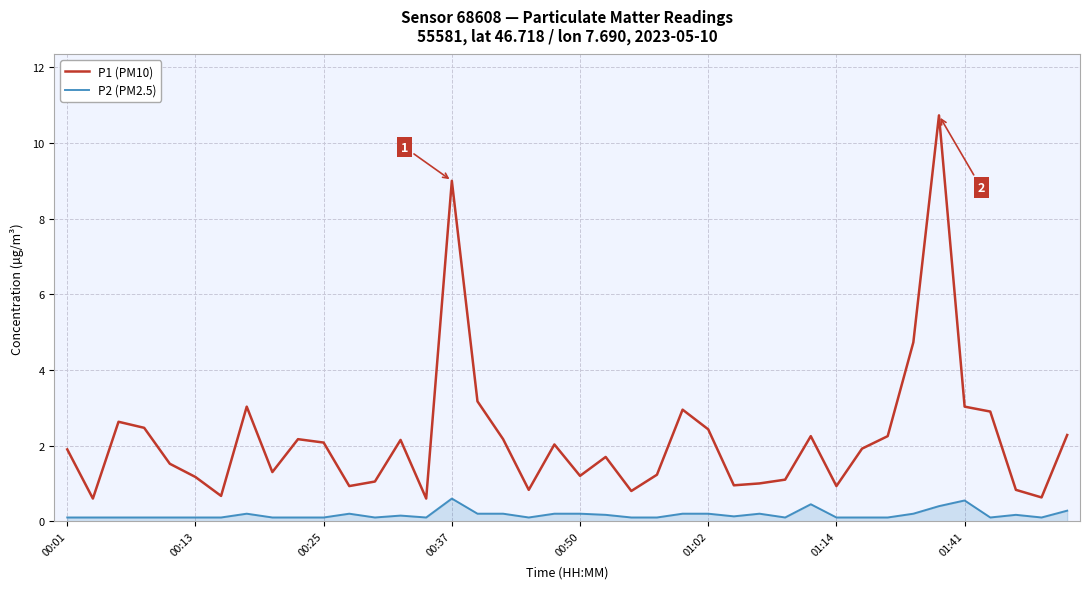

Which series has the largest range (max minus min)?

P1 (PM10)